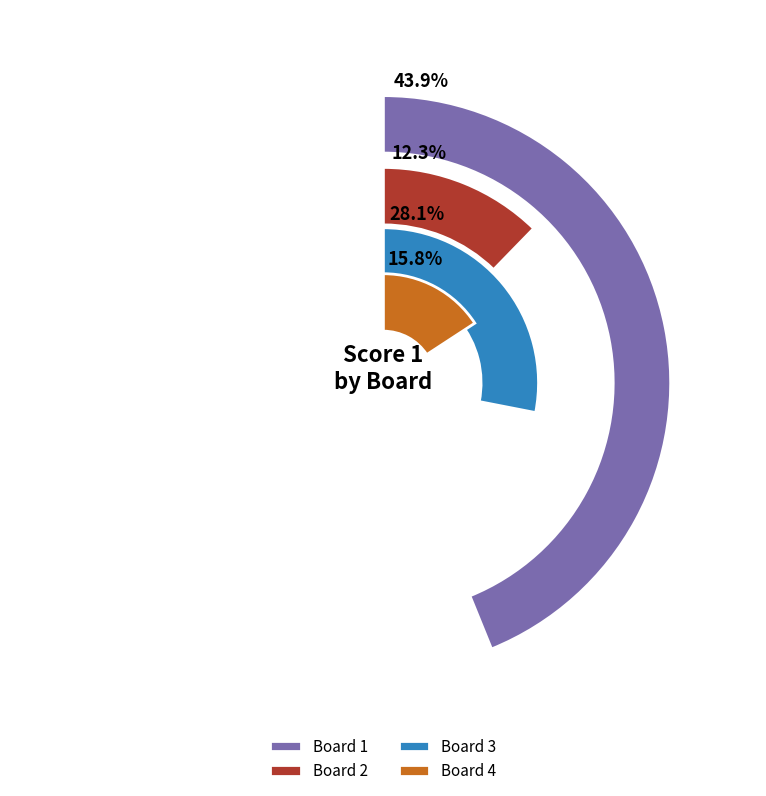

What percentage is the Board 3 slice, to the nearest percent?

28%